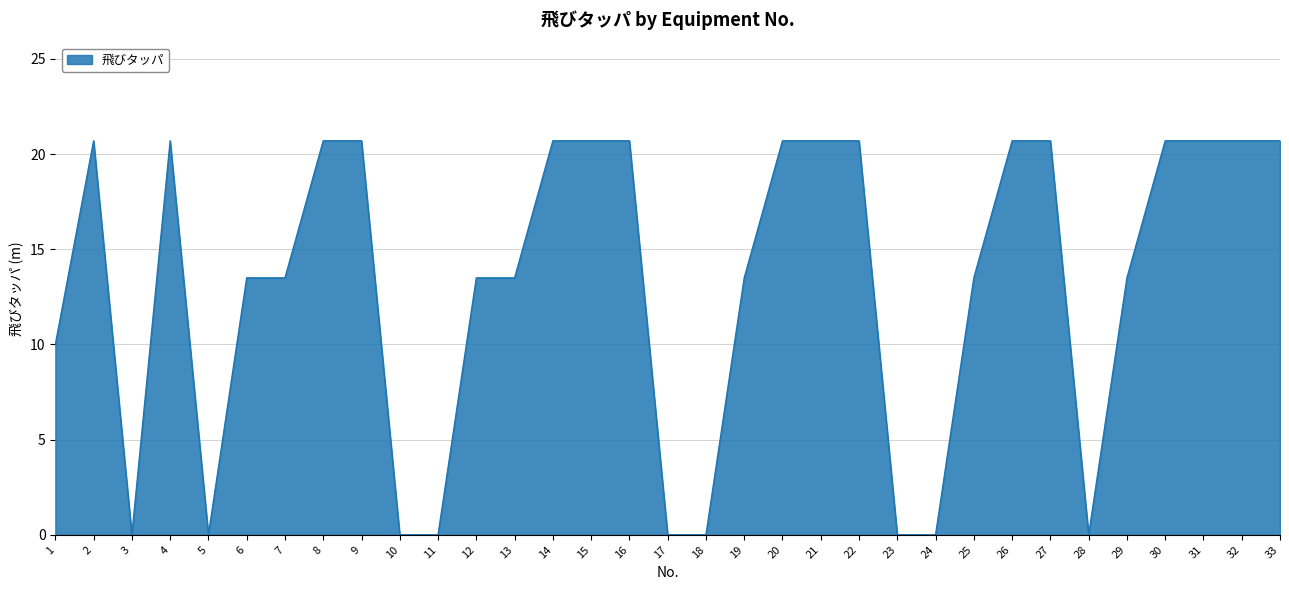

What is the sum of all values?

435.7